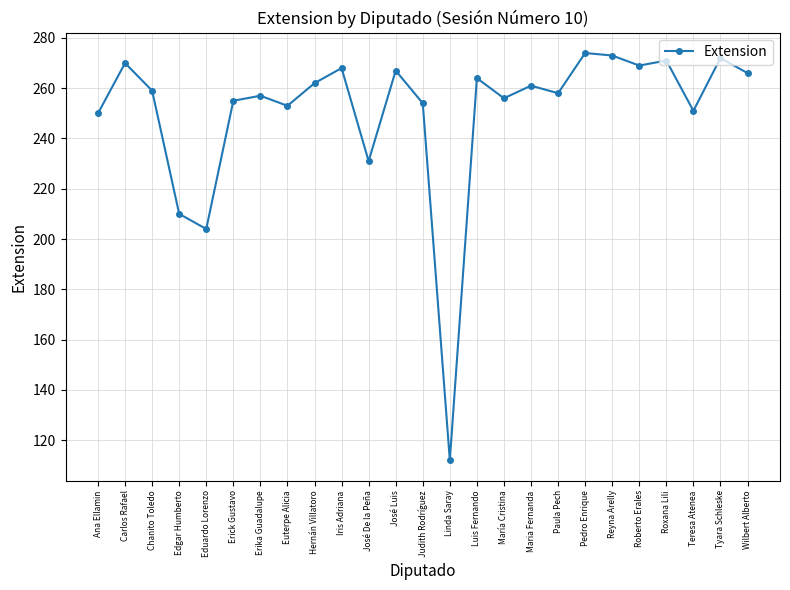

Reading left to right, transcribe all the data shown in this chart.

250	270	259	210	204	255	257	253	262	268	231	267	254	112	264	256	261	258	274	273	269	271	251	272	266